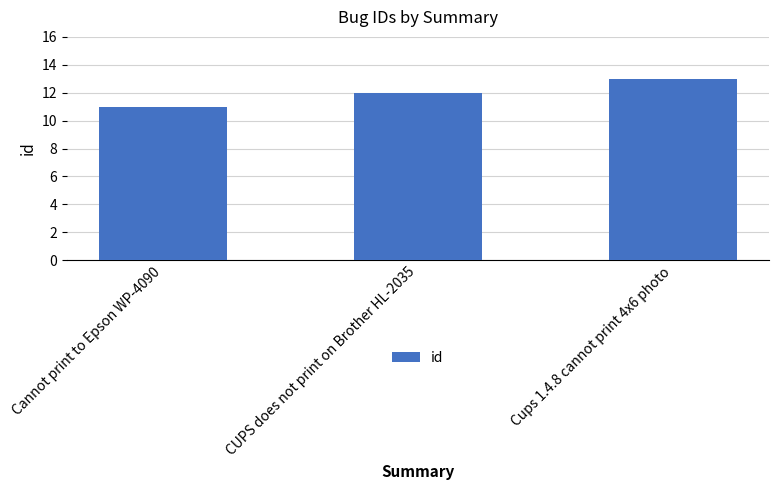

What position from the right is Cups 1.4.8 cannot print 4x6 photo?

1